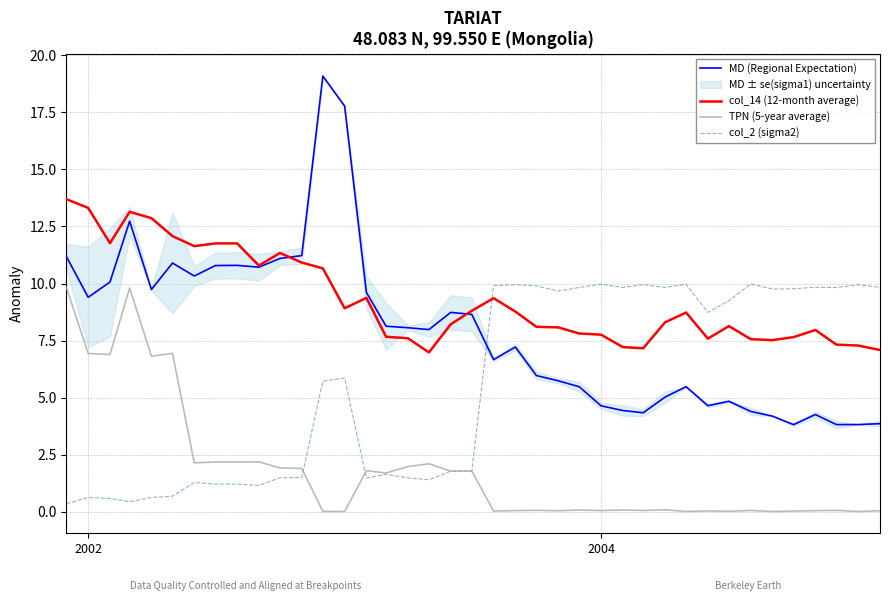

What is the average value of the TPN (5-year average) series?

1.8